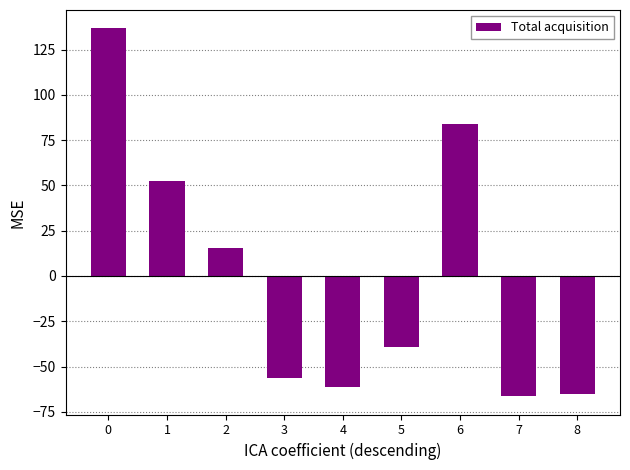

What is the value of the 9th bar from the left?

-65.3